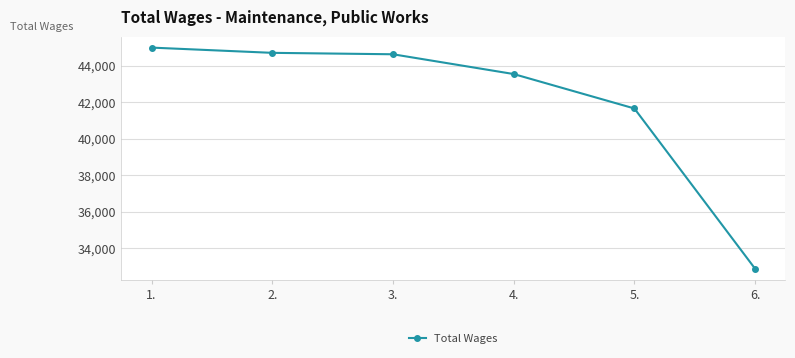

Where does the data first go above 44621?

1.